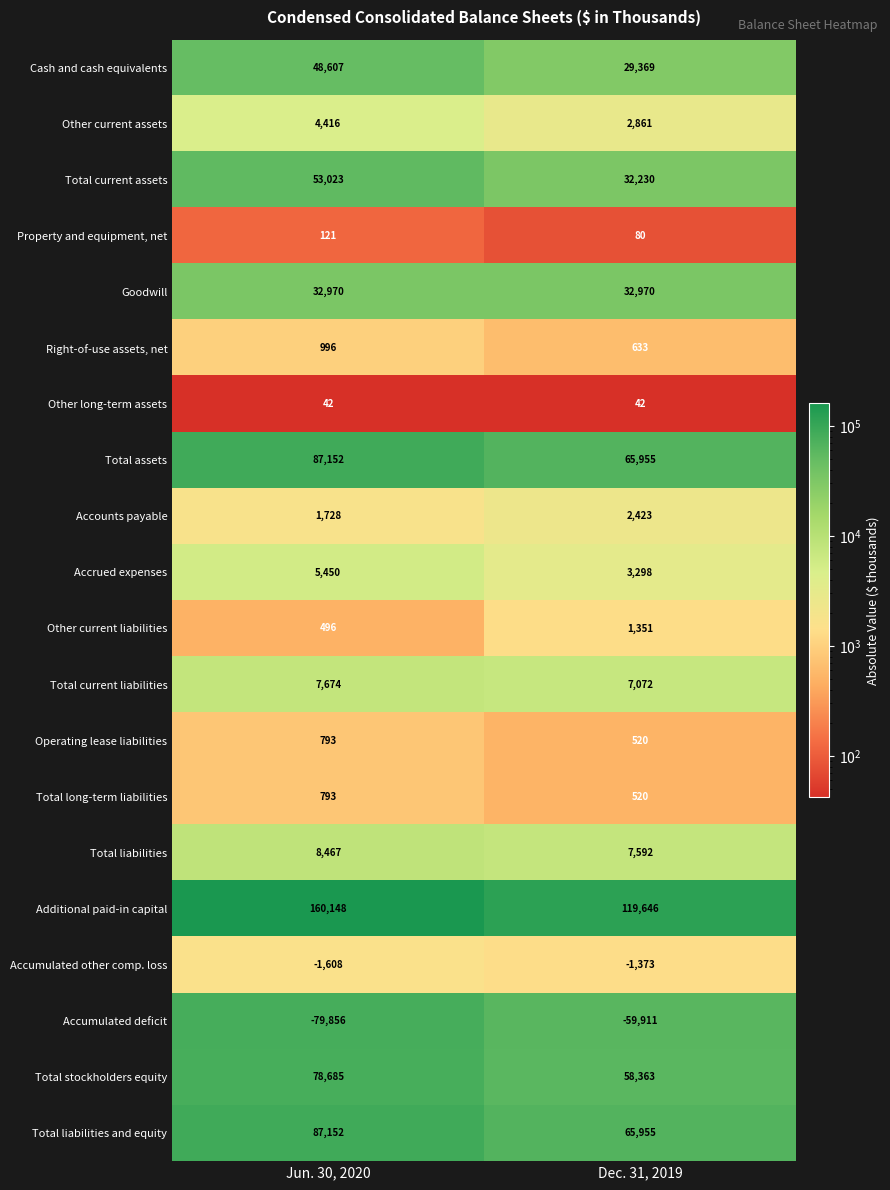

What is the maximum value shown in the chart?

160148